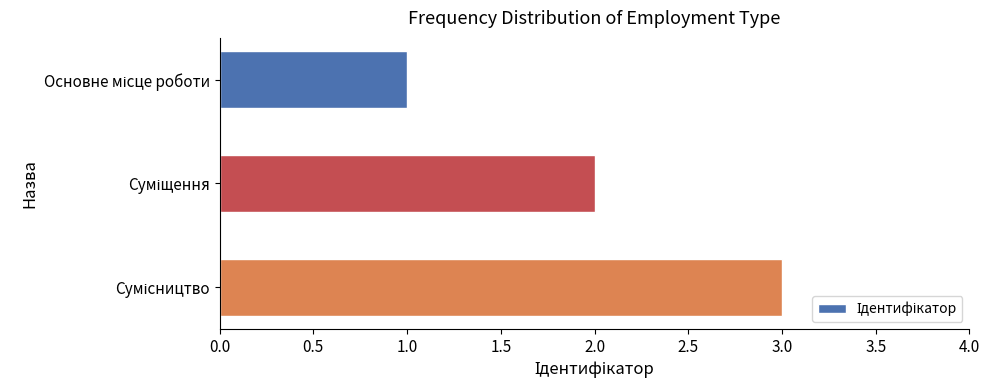

What is the maximum value shown in the chart?

3